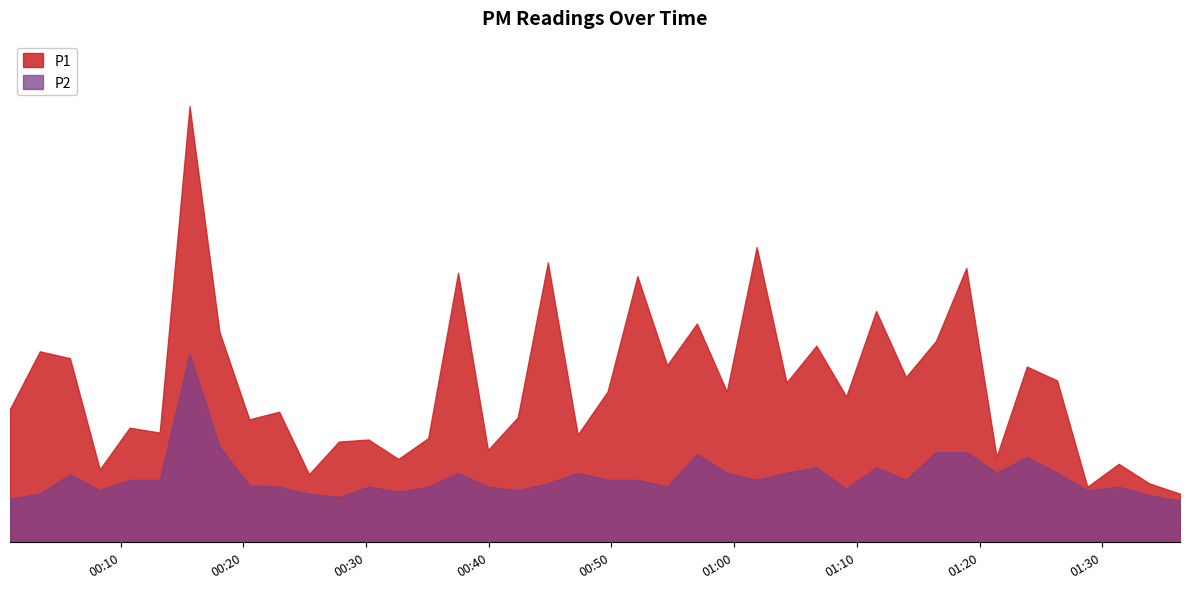

Where does the P1 series first go above 2?

2023-02-19T00:03:25